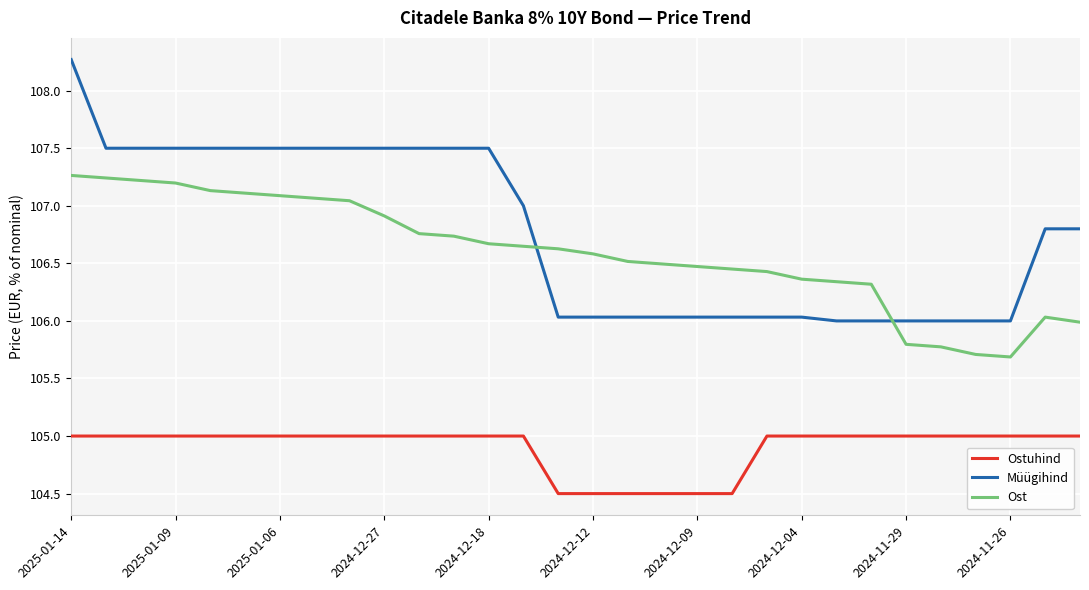

Which series has the largest total across all categories?

Müügihind